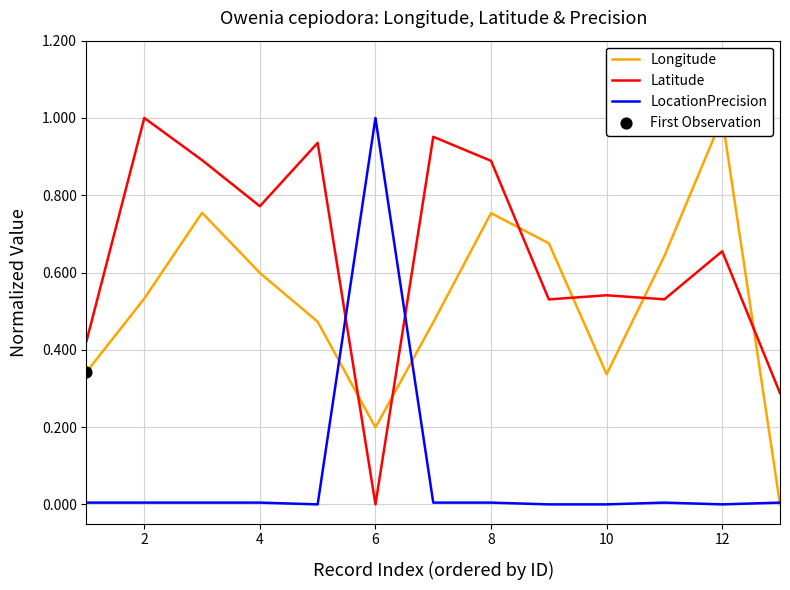

Which series has the widest spread of Y values?

Longitude